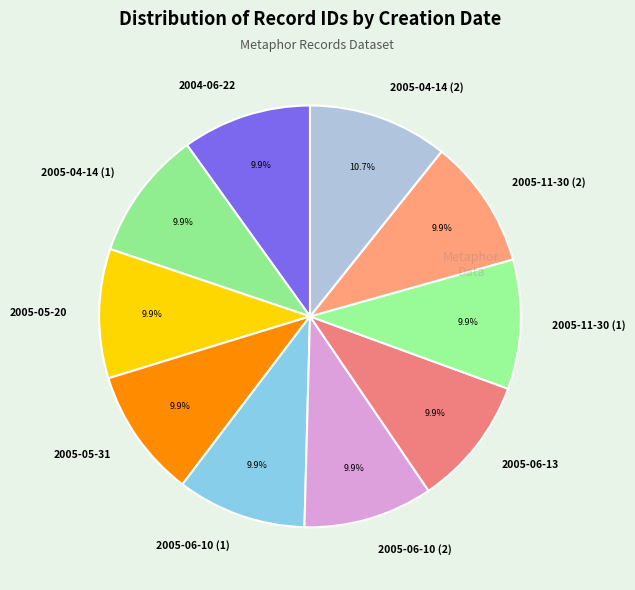

Does 2005-11-30 (2) represent more than half of the total?

No